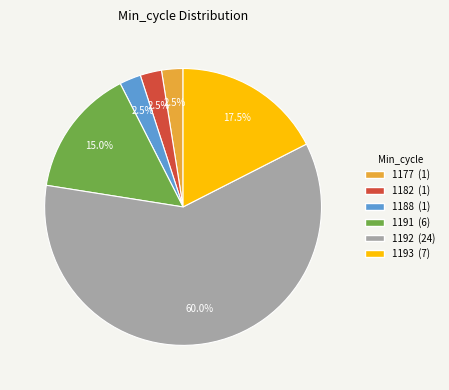

Does any single category account for the majority?

Yes